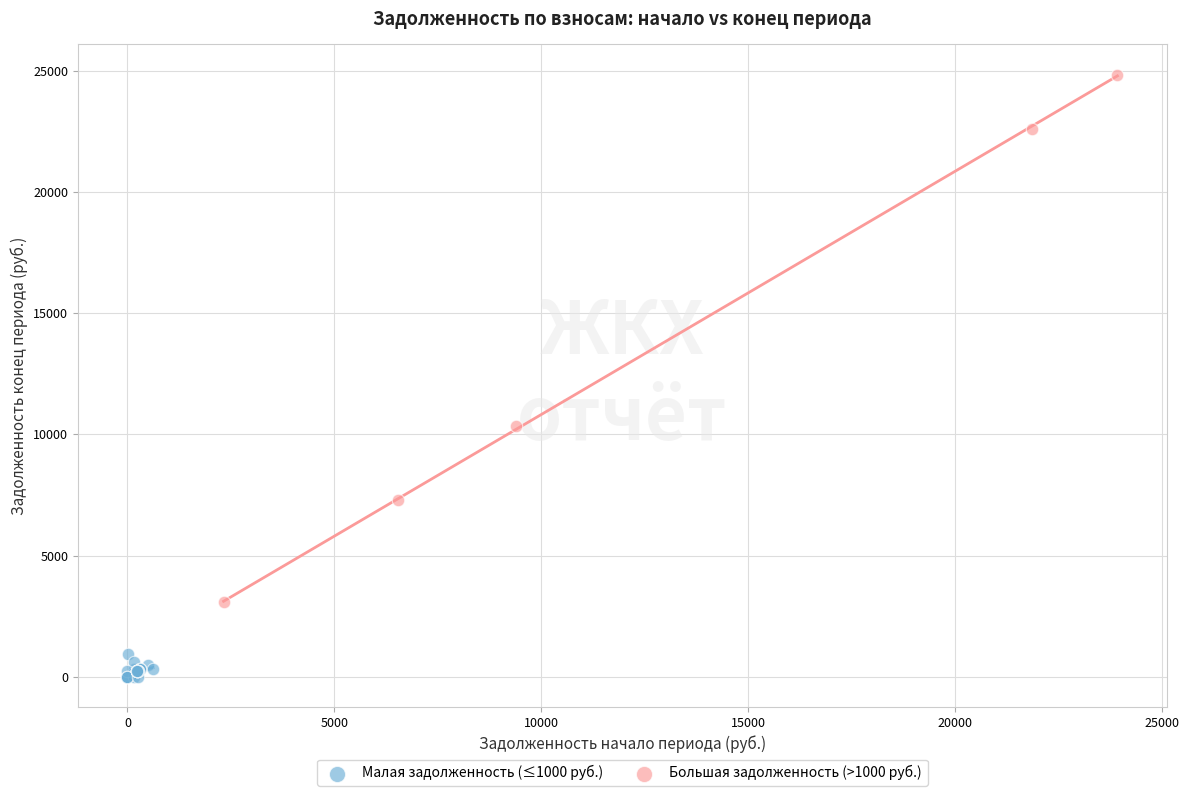

Which series has the largest Y range (max minus min)?

Большая задолженность (>1000 руб.)